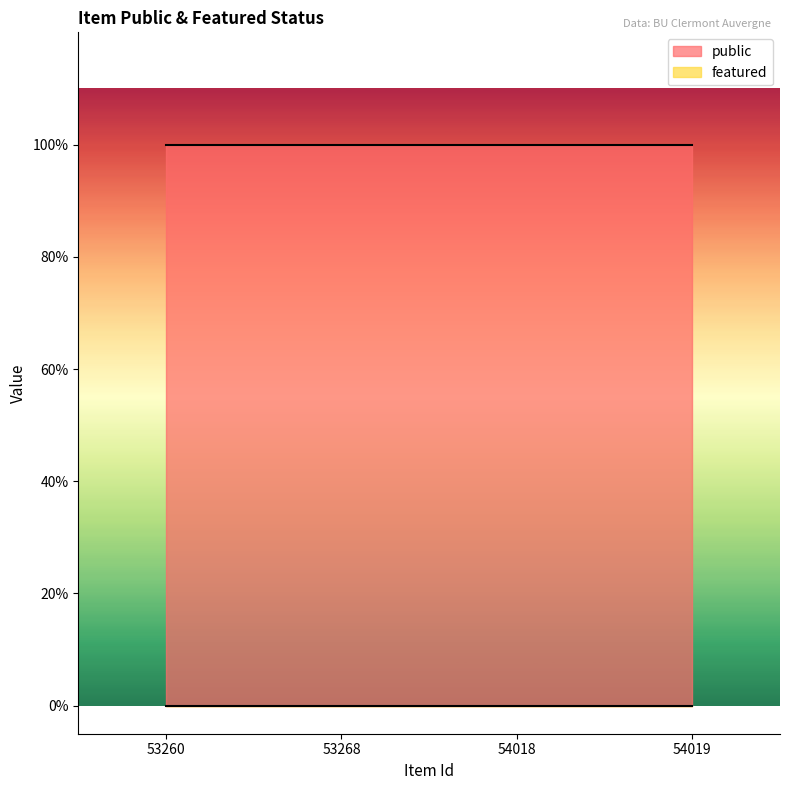

Which series has the largest total across all categories?

public